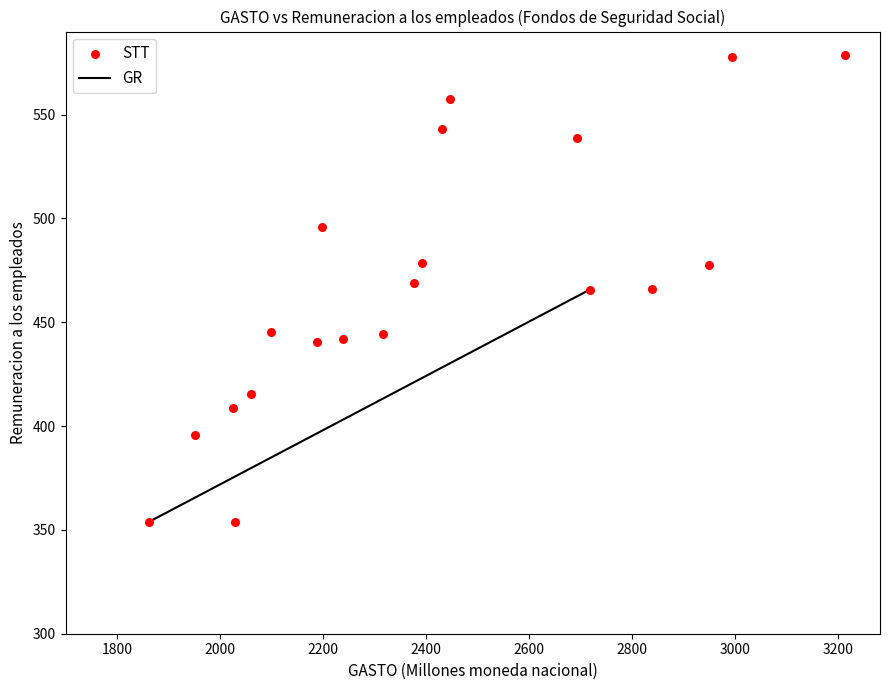

What is the range of Y values (max minus min)?

224.9